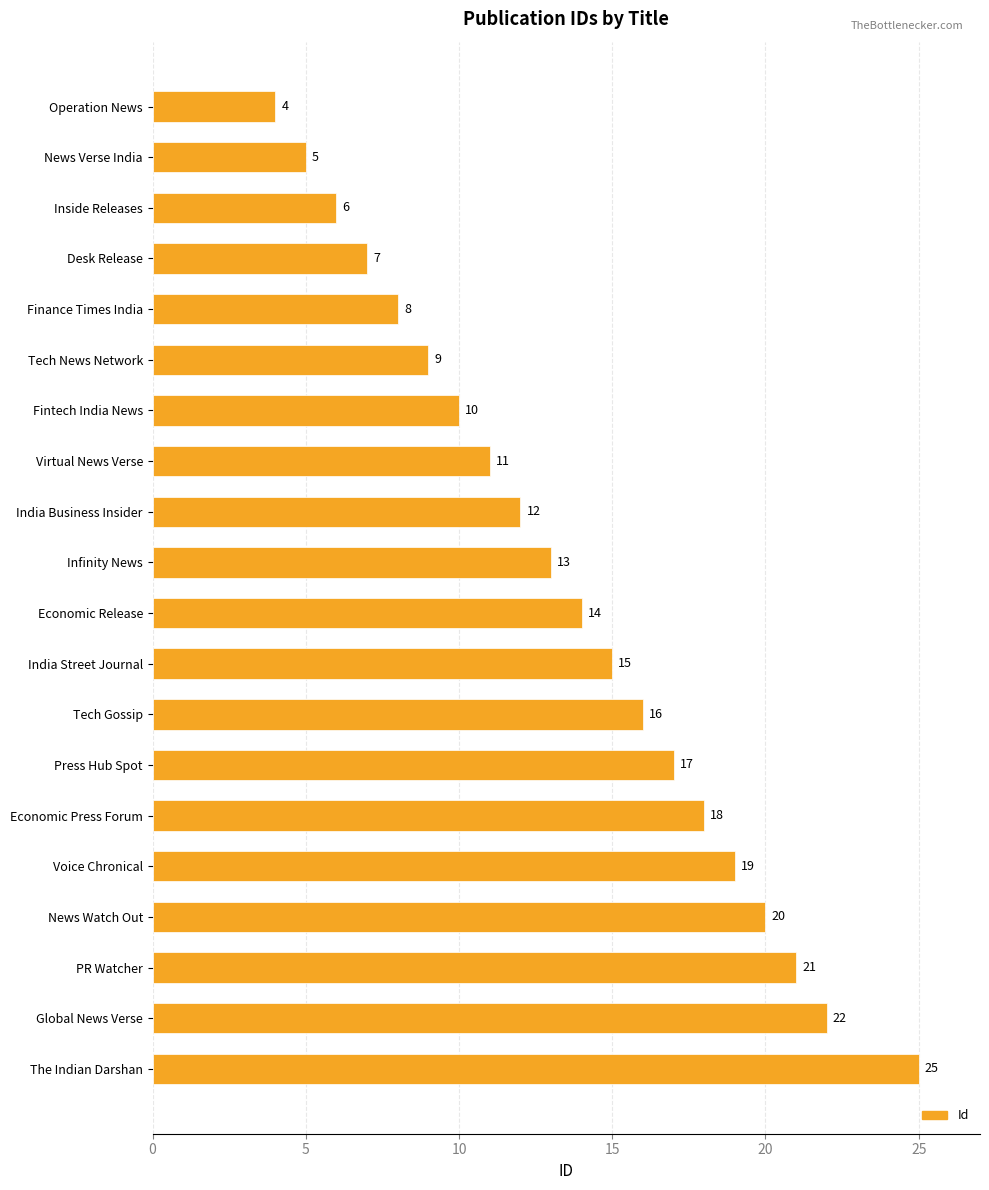

What is the maximum value shown in the chart?

25